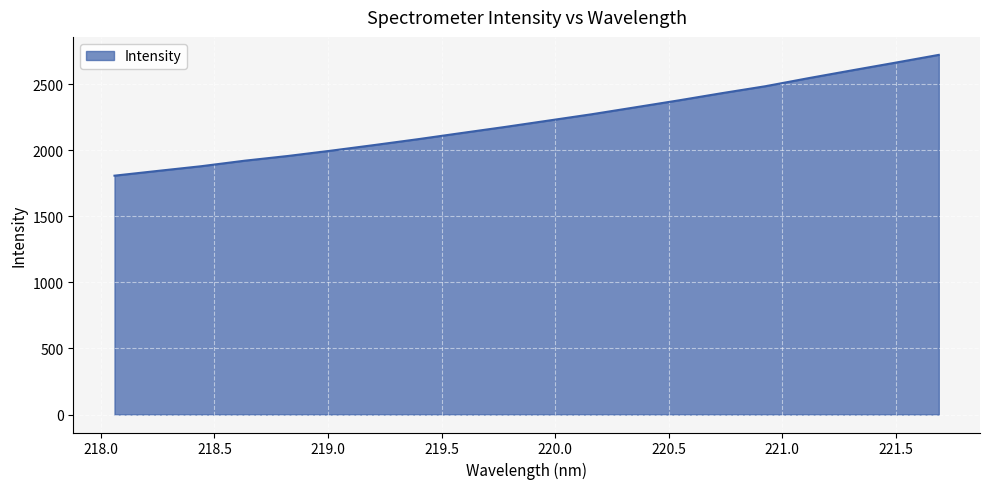

What is the minimum value shown in the chart?

1808.4